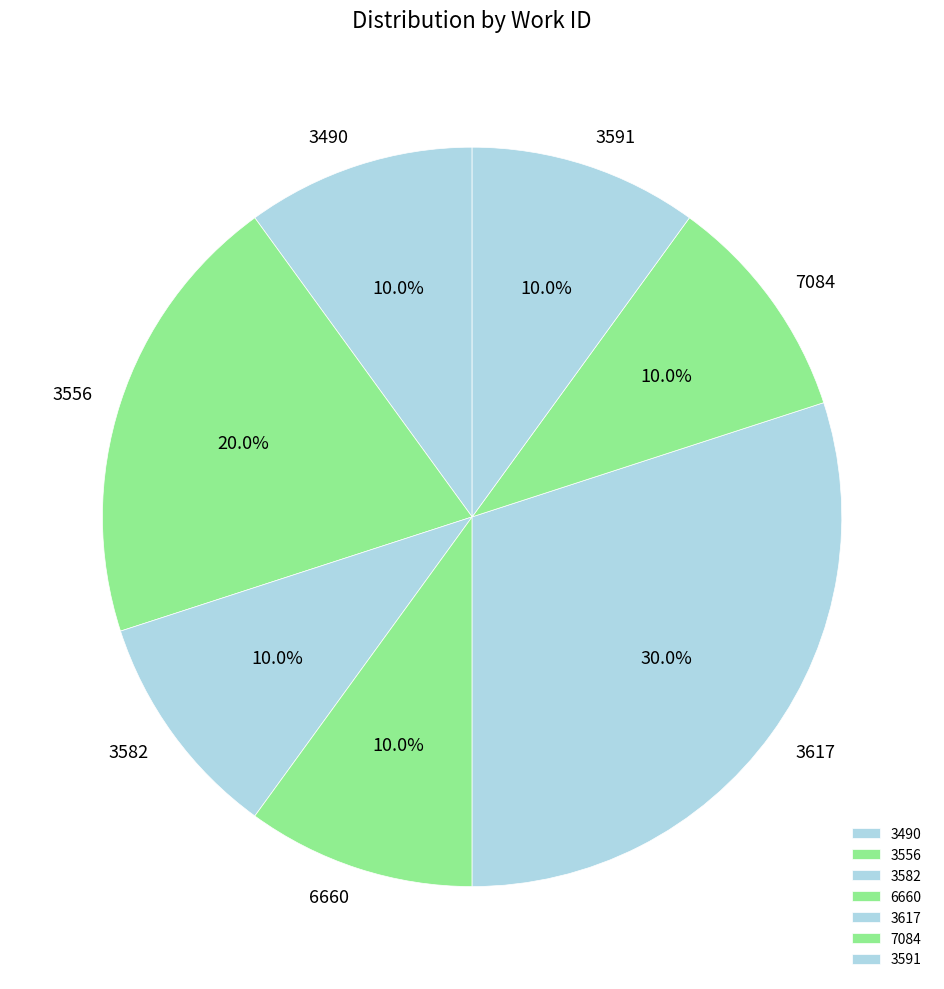

Approximately how many times larger is the value at 3617 compared to 3490?

3.0